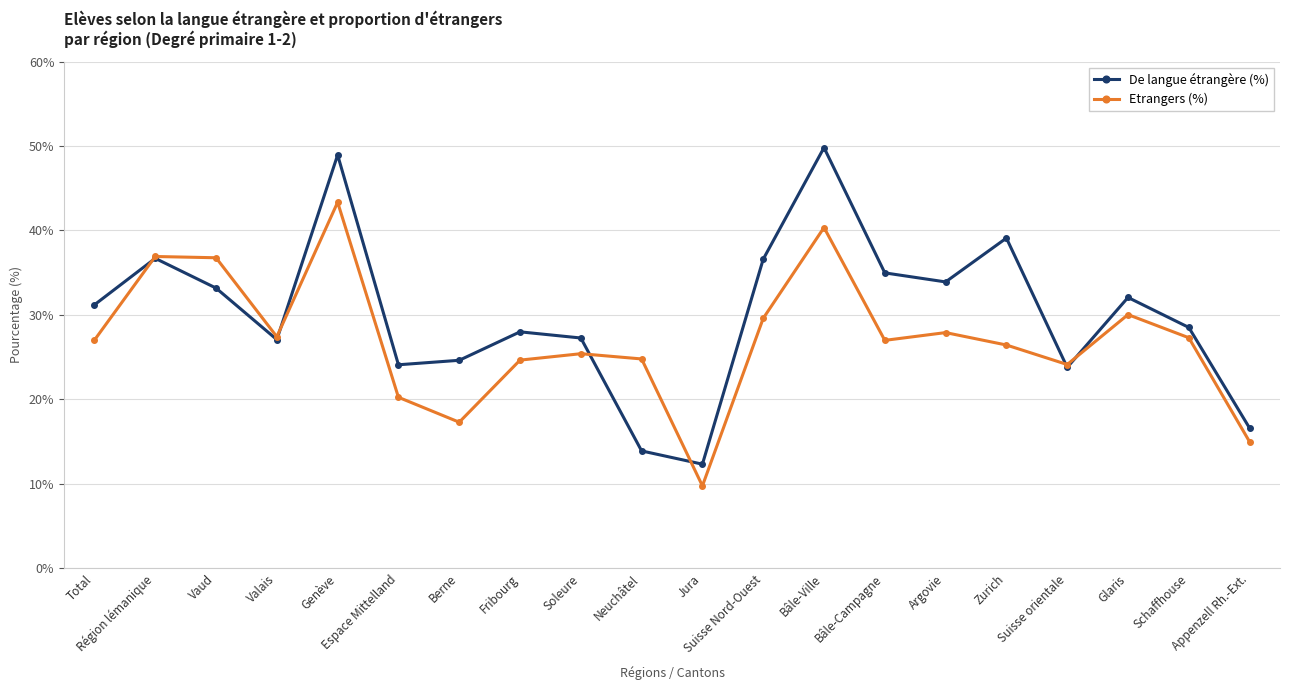

Is this an area chart (filled region under the line)?

No